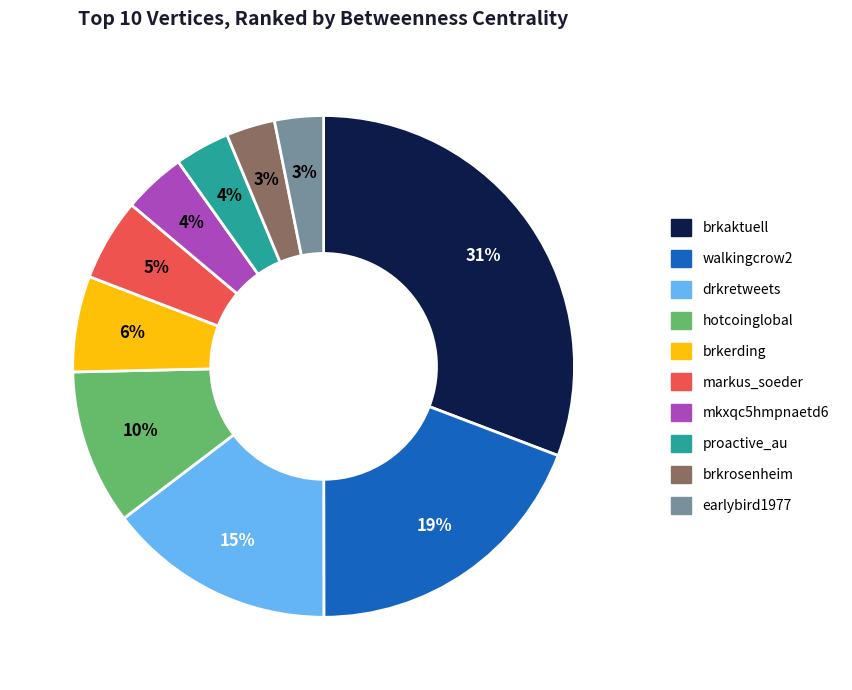

Does brkrosenheim account for over 50% of the chart?

No